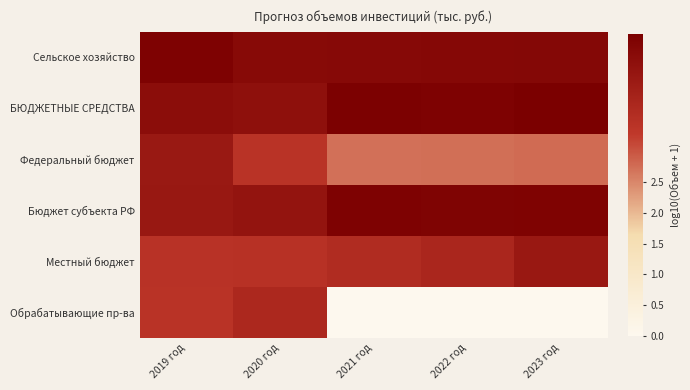

Which label corresponds to the smallest value in the chart?

2021 год